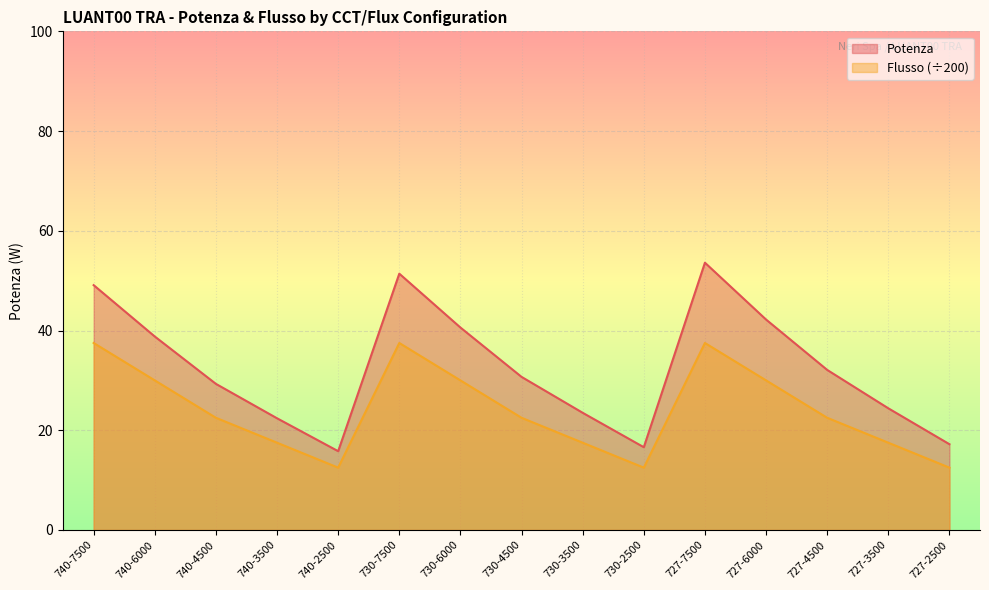

True or false: Potenza has a value of 19.1 at 730-7500.

False